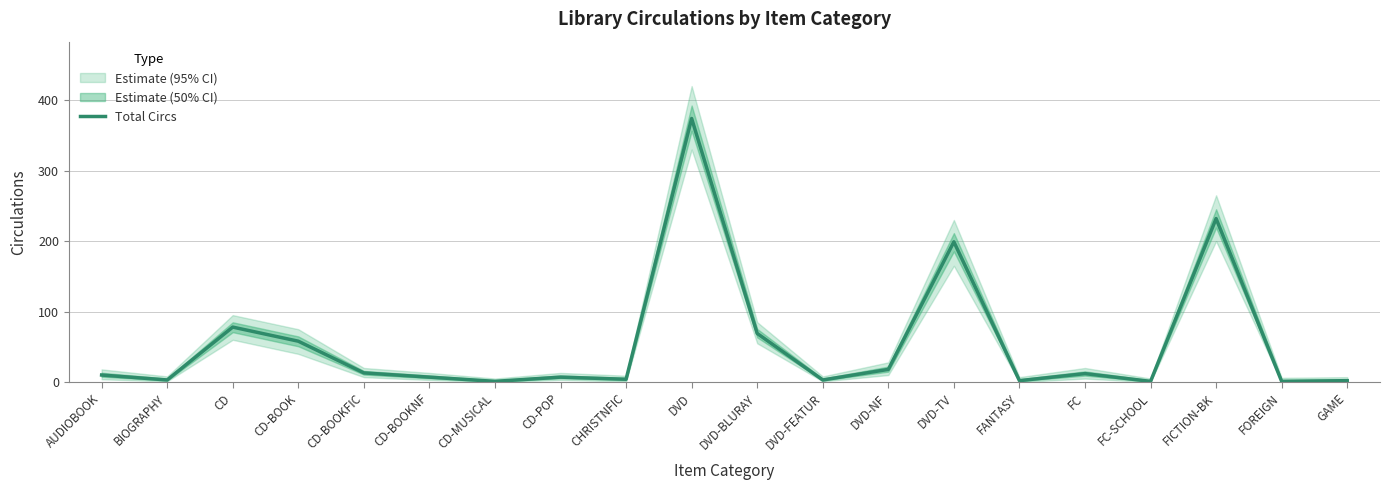

What is the value of the 16th point from the left?

12